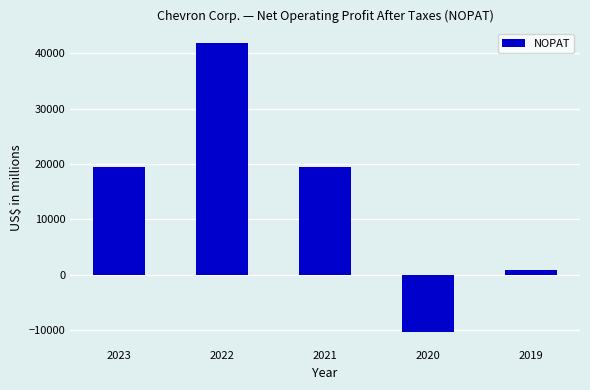

What is the smallest value displayed?

-10295